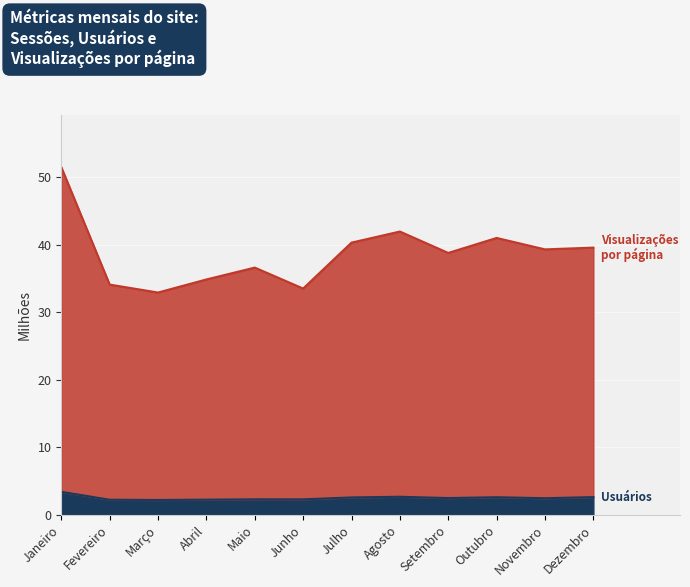

What is the difference between the highest and lowest values at Fevereiro?

31.9